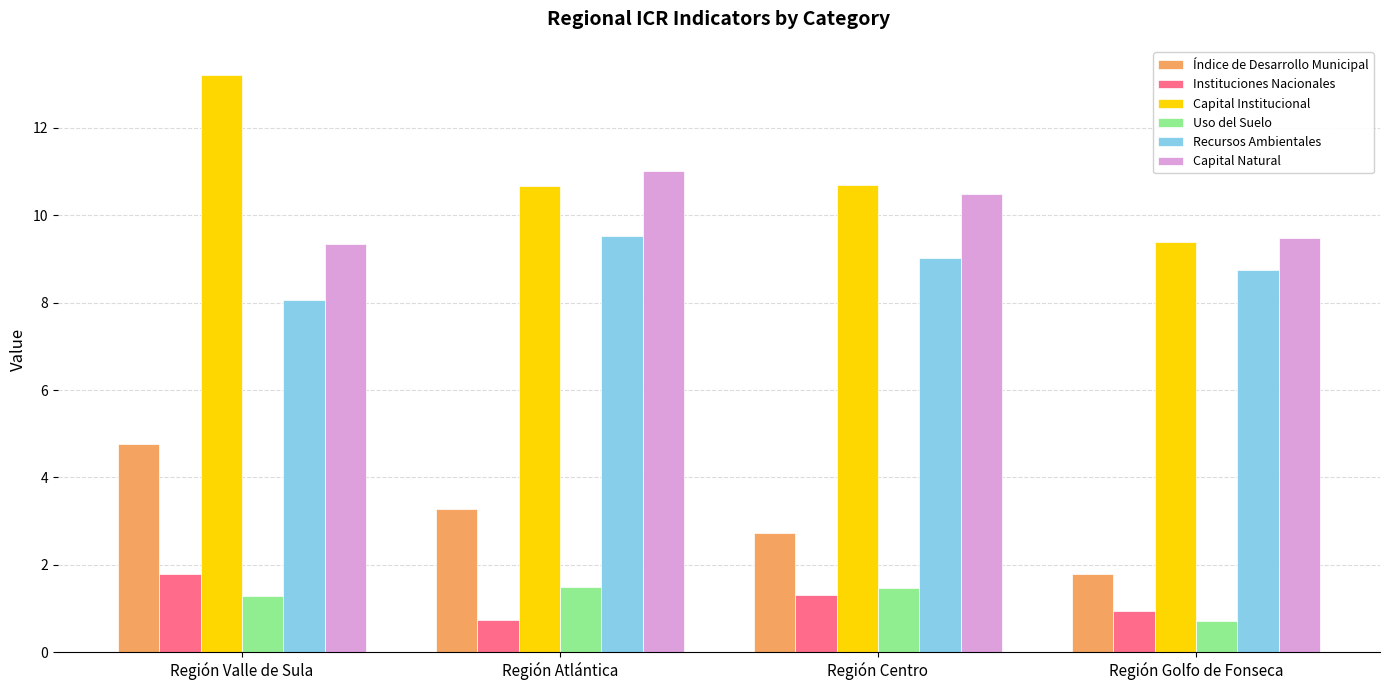

At how many categories does at least one series exceed 3?

4